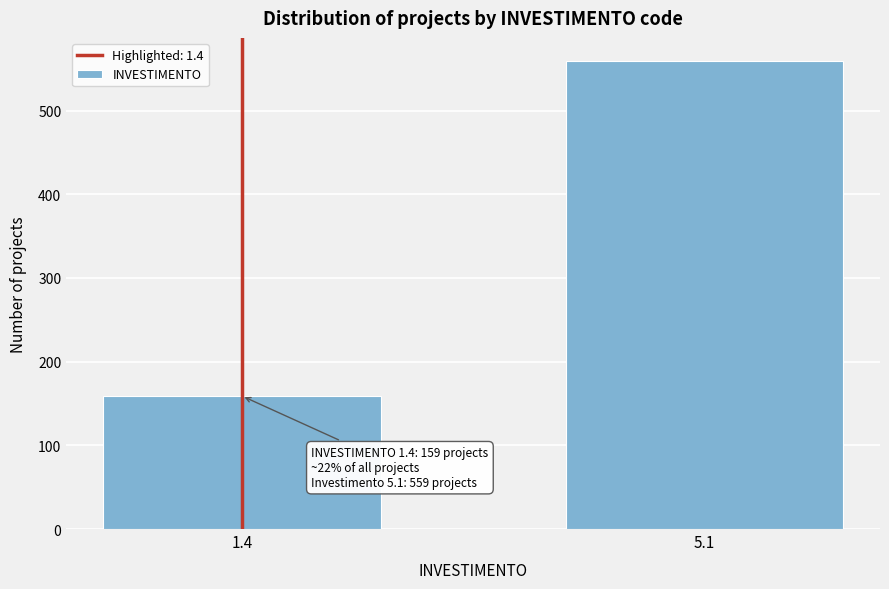

Reading right to left, list all the values displayed in this chart.

559	159